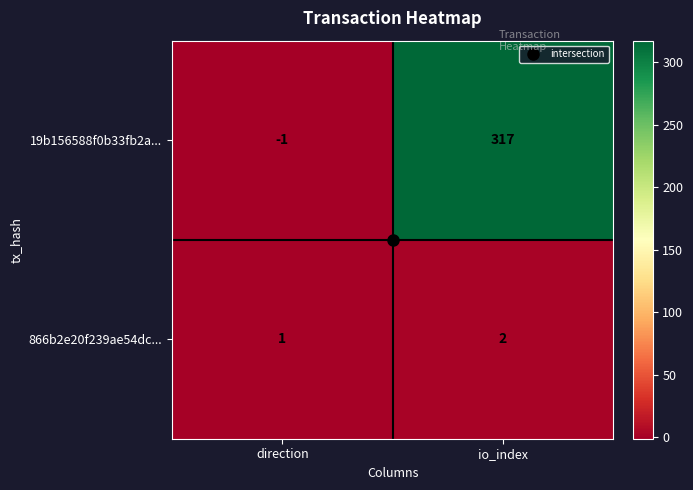

At direction, list the series in order from largest to smallest.

866b2e20f239ae54dc..., 19b156588f0b33fb2a...